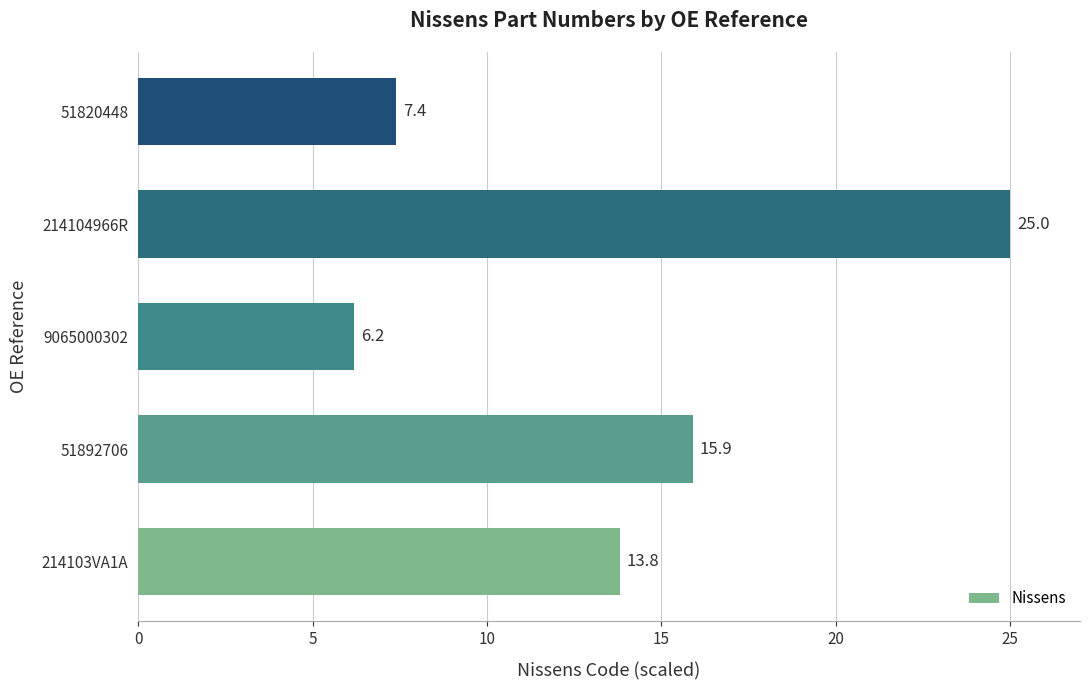

Reading bottom to top, what are all the values shown in this chart?

214103VA1A=13.8	51892706=15.9	9065000302=6.2	214104966R=25.0	51820448=7.4